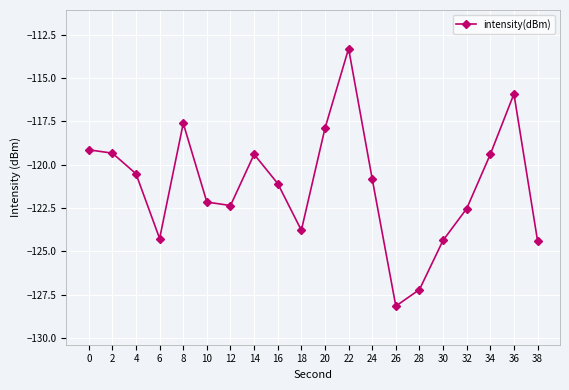

The value at 22 is -157.7. True or false?

False